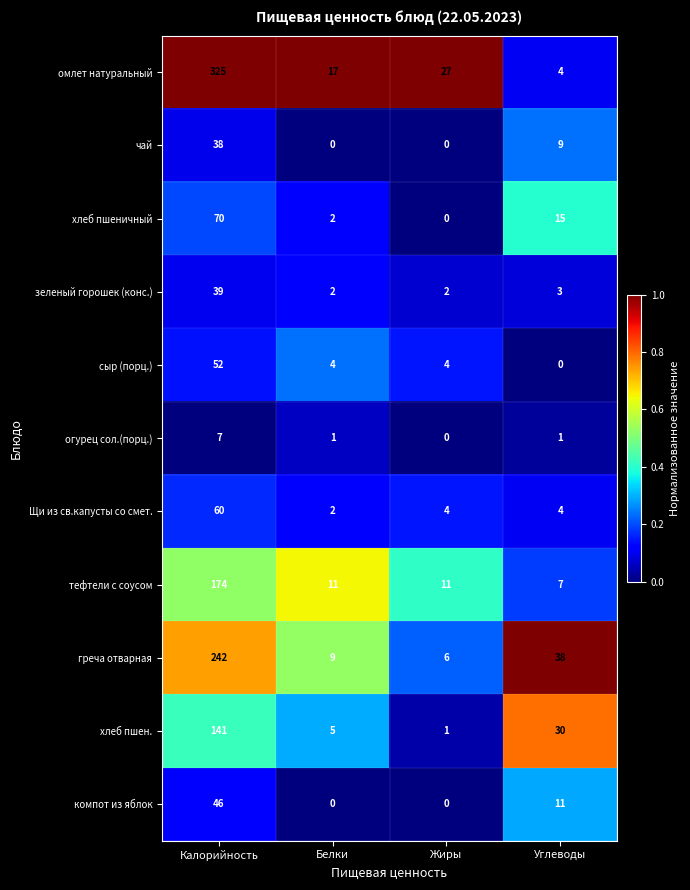

List the series in order of their peak value, highest first.

омлет натуральный, греча отварная, тефтели с соусом, хлеб пшен., хлеб пшеничный, Щи из св.капусты со смет., сыр (порц.), компот из яблок, зеленый горошек (конс.), чай, огурец сол.(порц.)